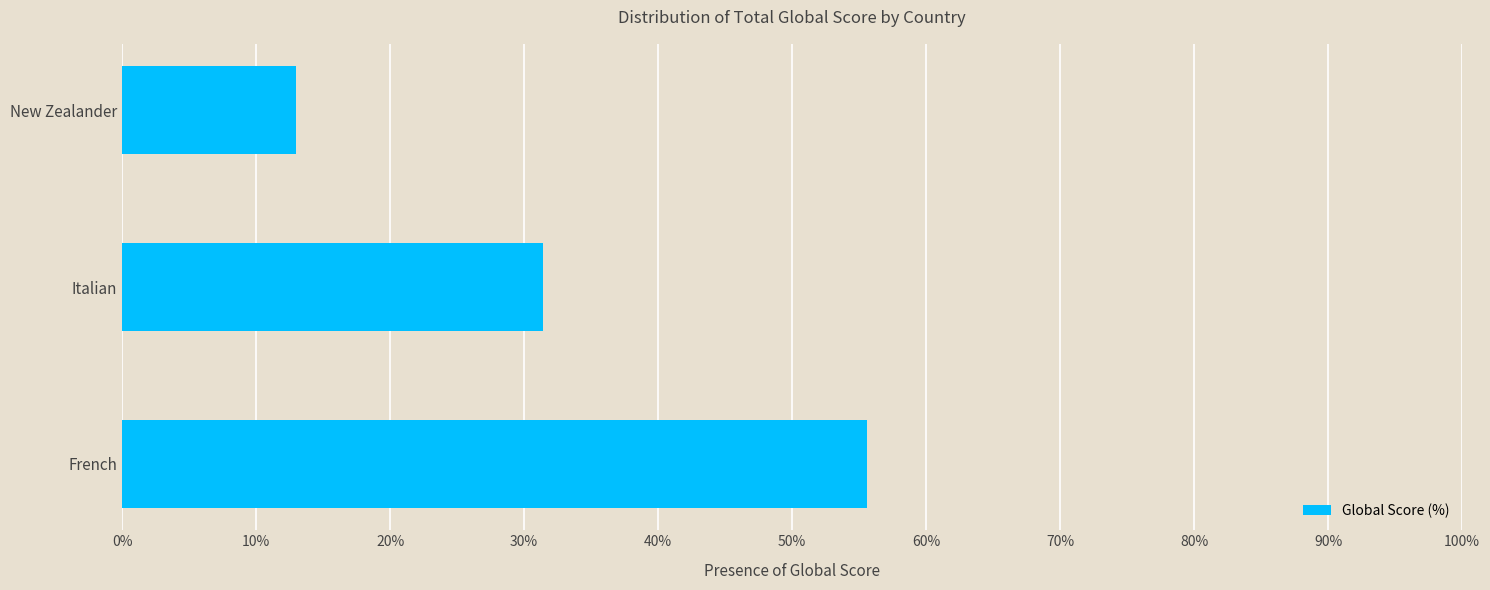

How many values exceed 31?

2